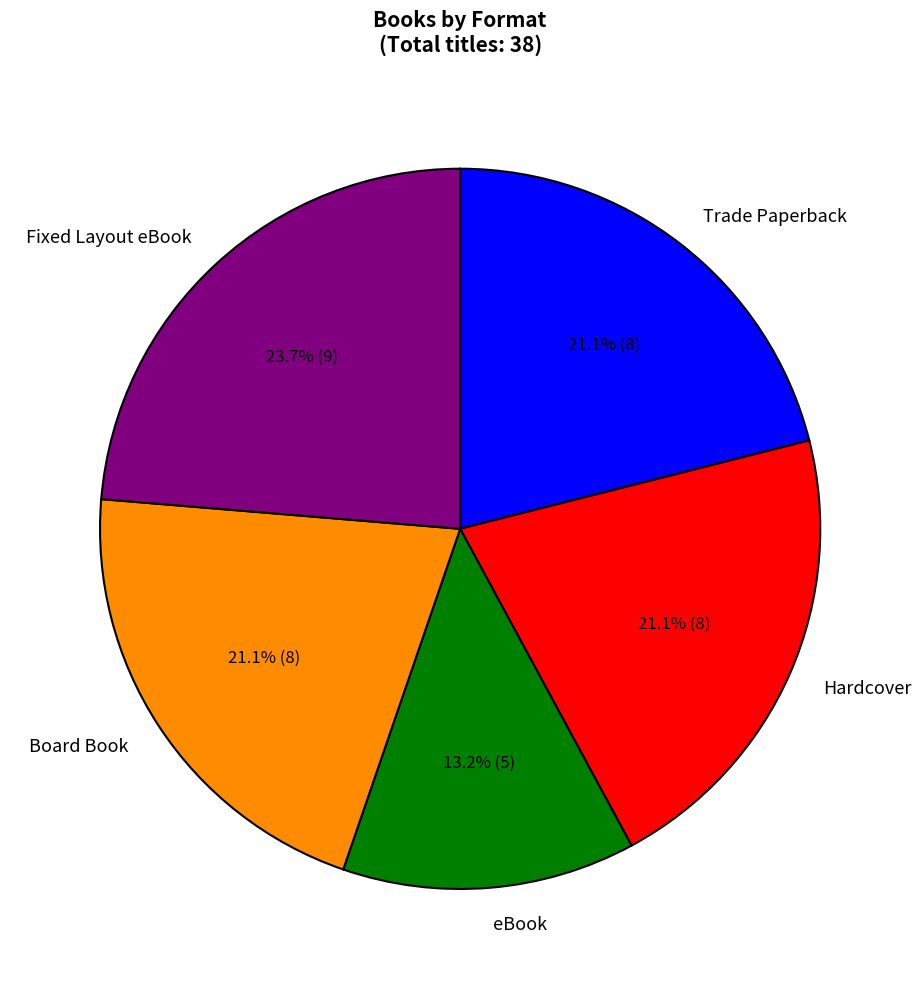

Is there a majority slice in this chart?

No